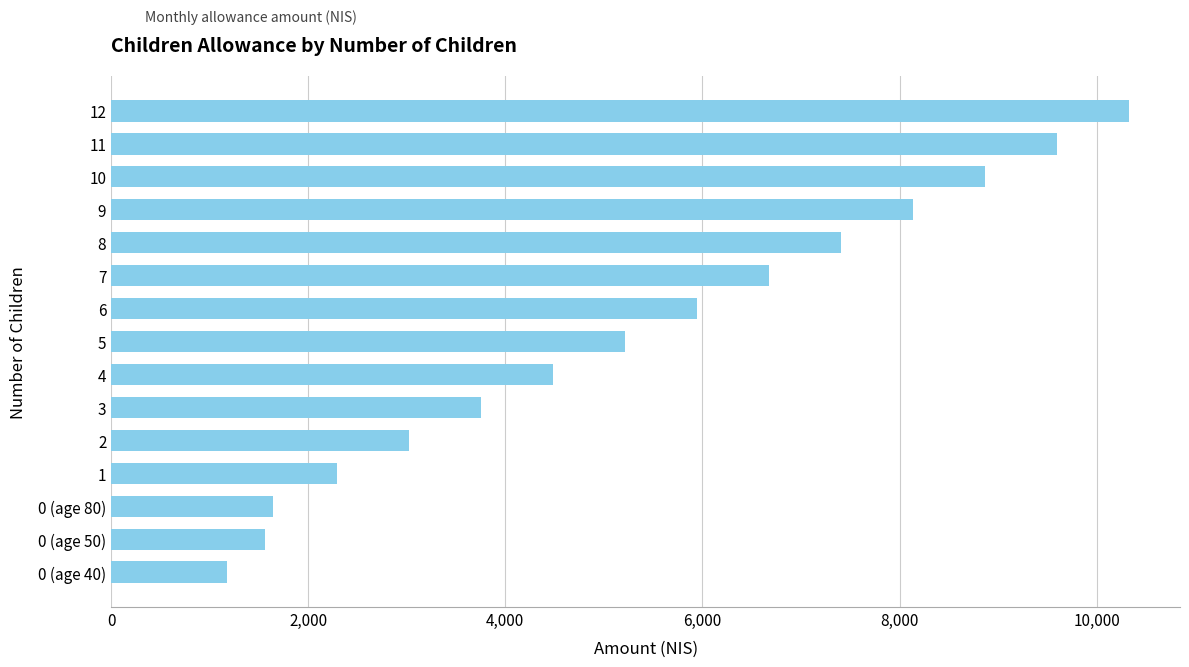

Is it true that the value at 0 (age 50) is 1558?

True